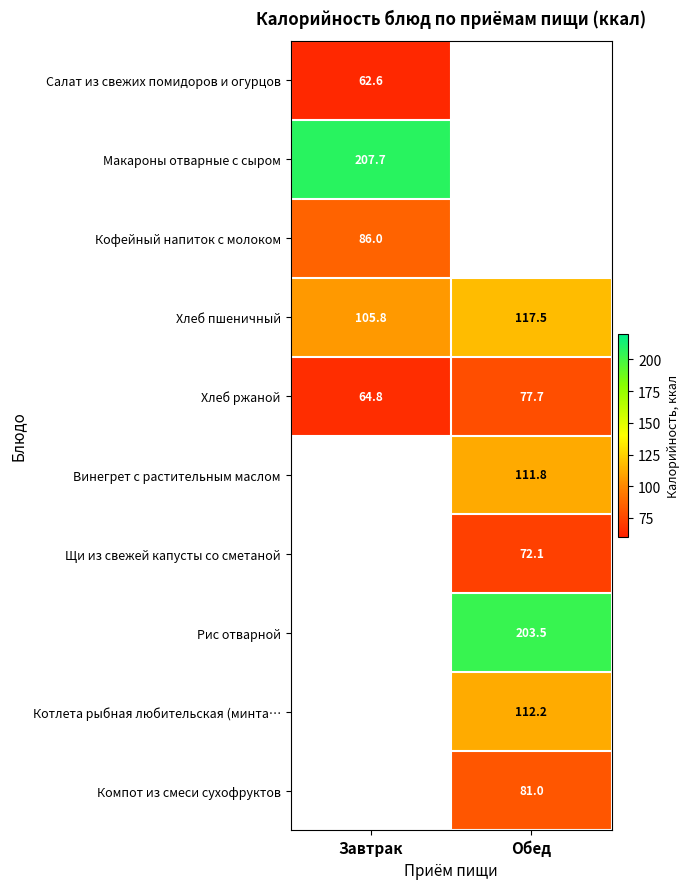

At which label does Хлеб пшеничный first exceed 117?

Обед